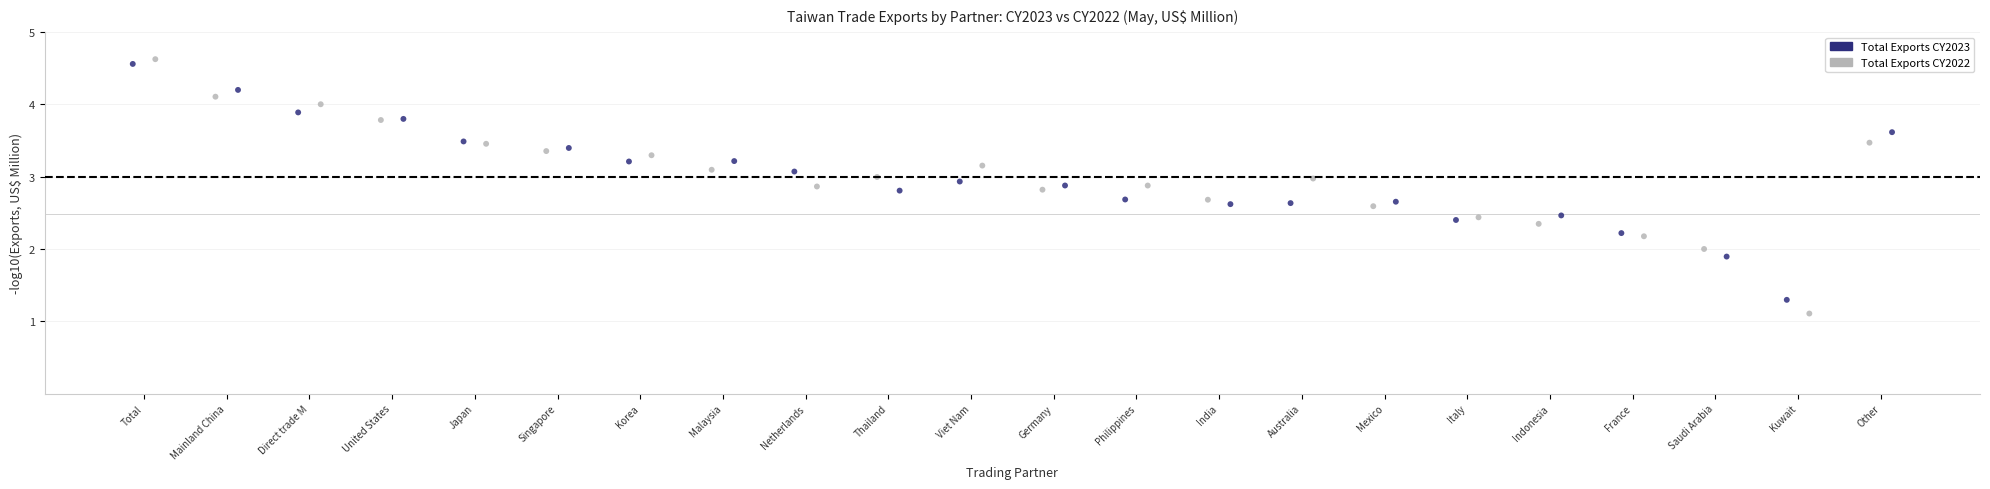

Which series has the largest Y range (max minus min)?

Total Exports CY2022